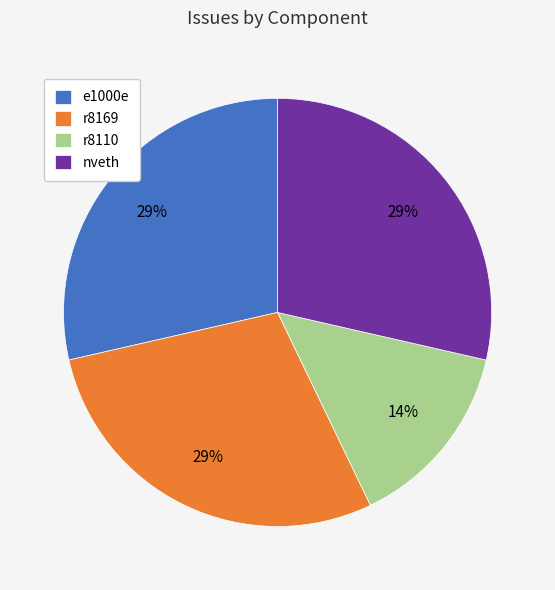

Which category has the smallest portion of the pie?

r8110